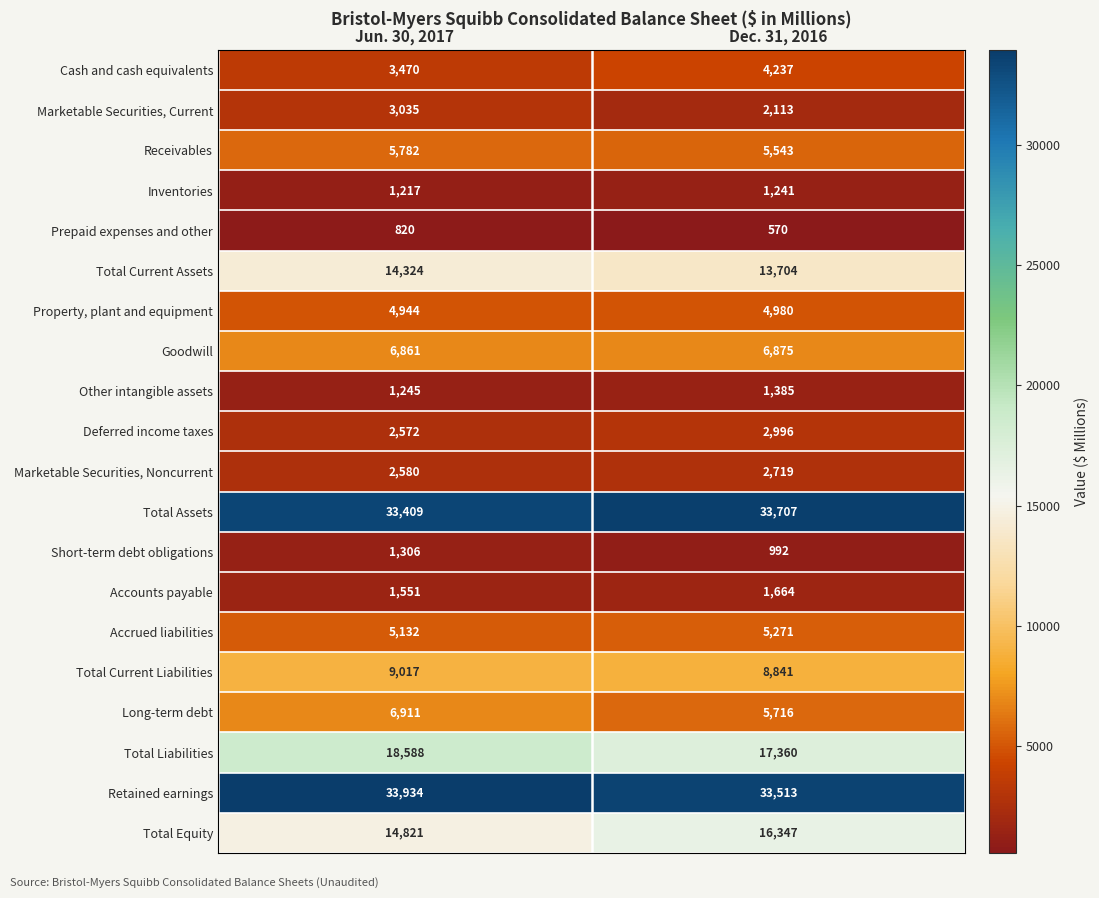

Which series has the widest spread of values?

Total Equity